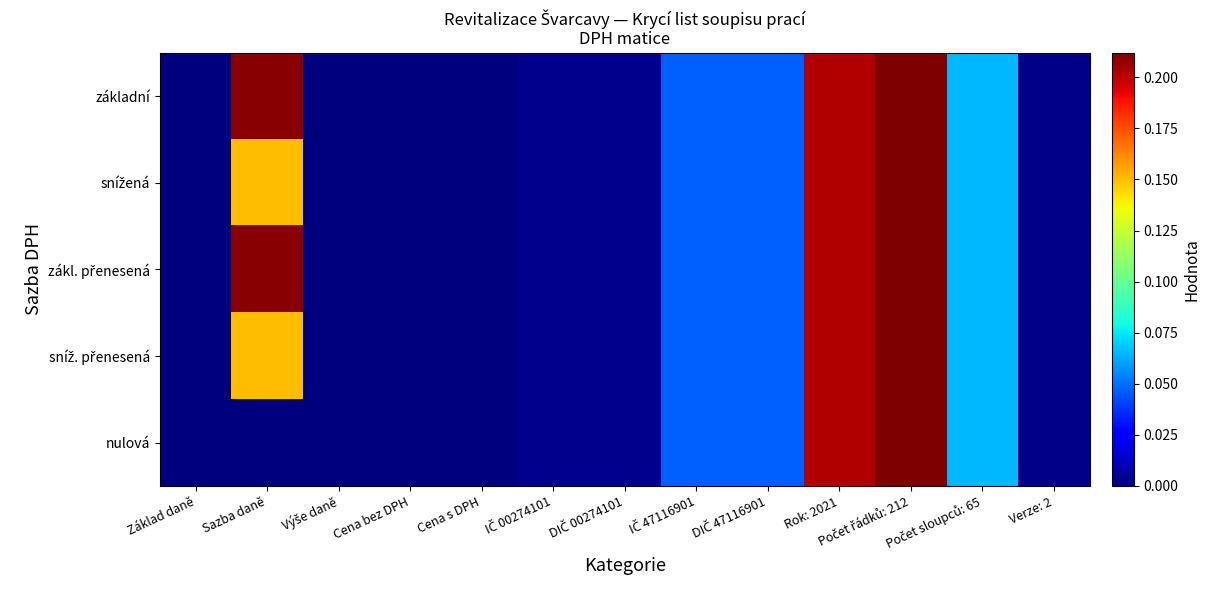

Between IČ 00274101 and Verze: 2, which series saw the biggest shift?

základní